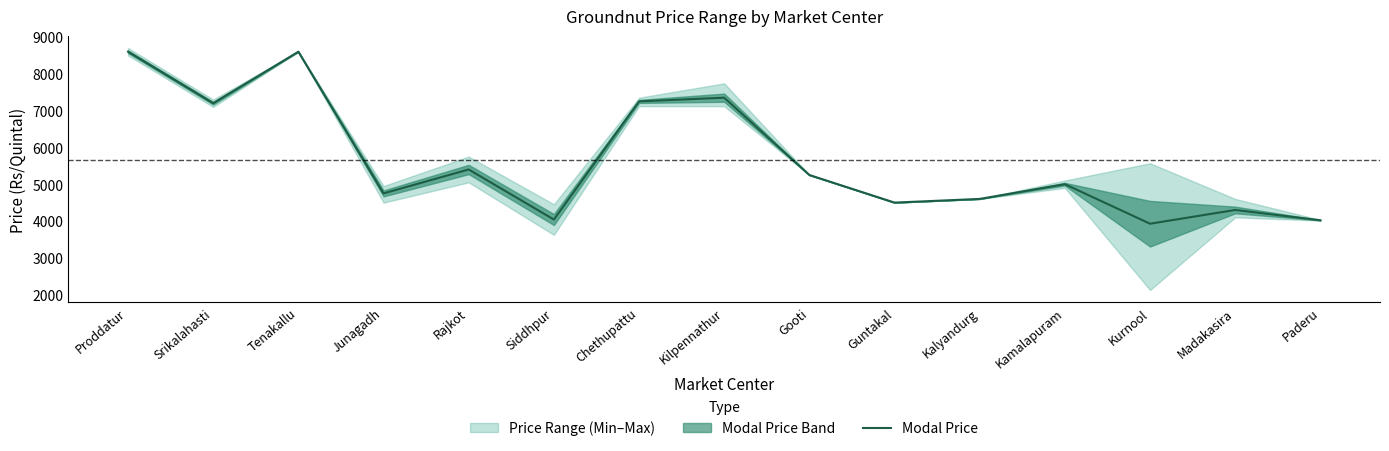

How many values exceed 5000?

7